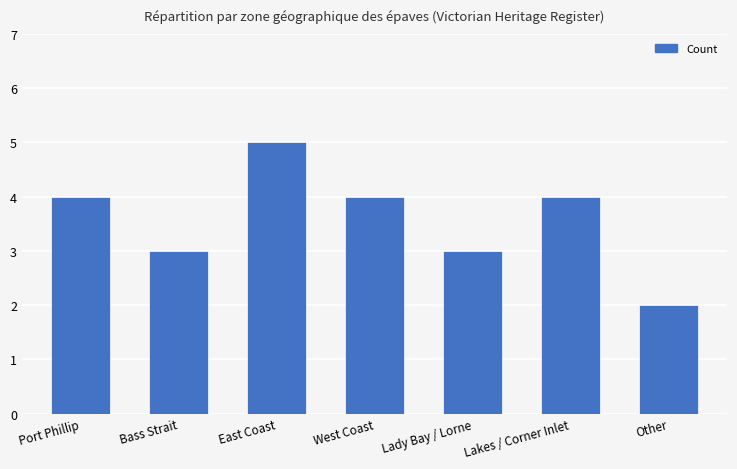

What is the sum of all values?

25